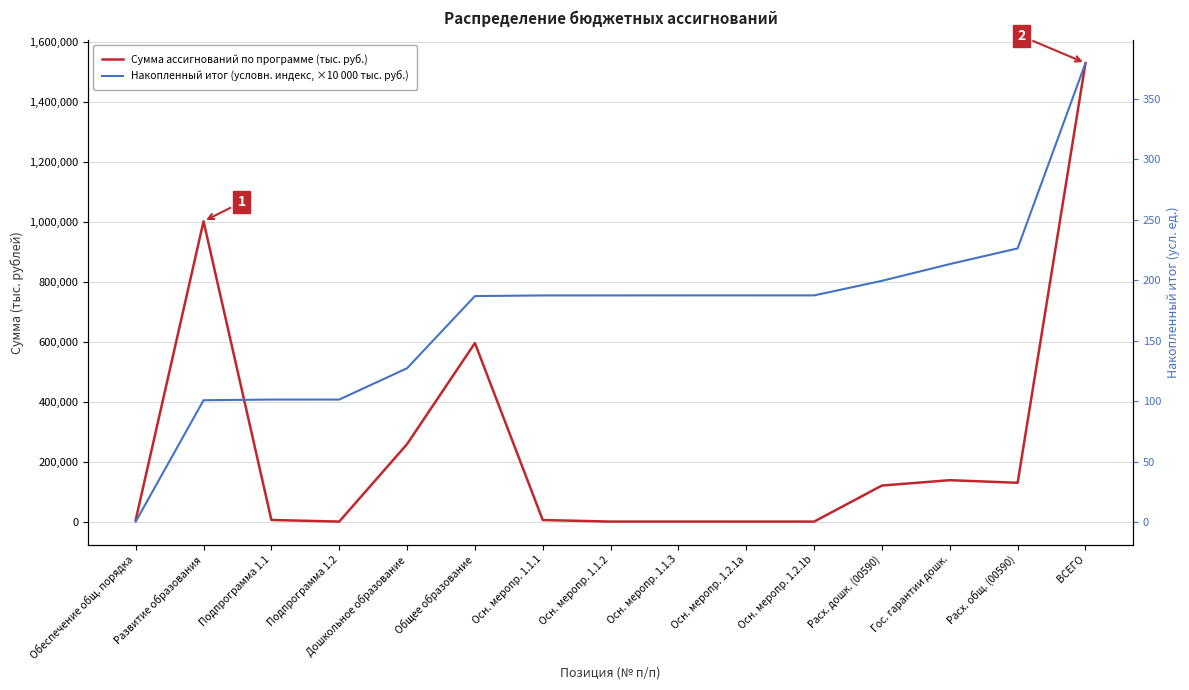

What is the highest value of the Сумма ассигнований по программе (тыс. руб.) series?

1530512.9